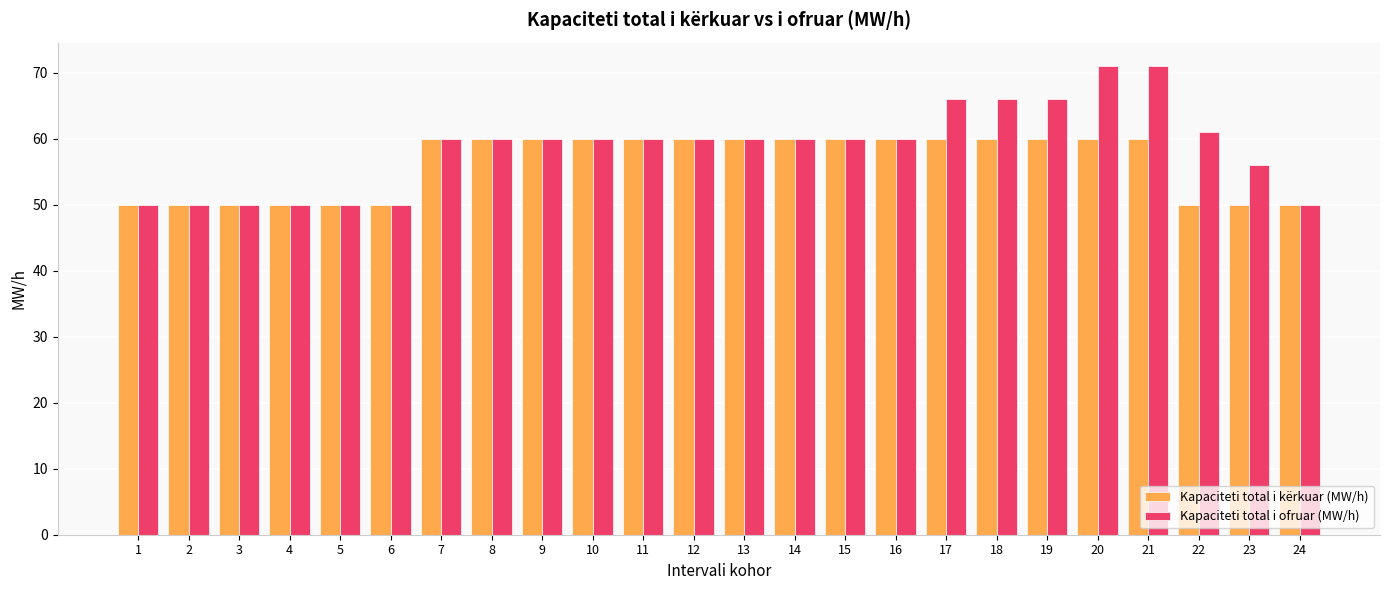

Reading left to right, extract all data points from this chart.

Kapaciteti total i kërkuar (MW/h): 50	50	50	50	50	50	60	60	60	60	60	60	60	60	60	60	60	60	60	60	60	50	50	50
Kapaciteti total i ofruar (MW/h): 50	50	50	50	50	50	60	60	60	60	60	60	60	60	60	60	66	66	66	71	71	61	56	50